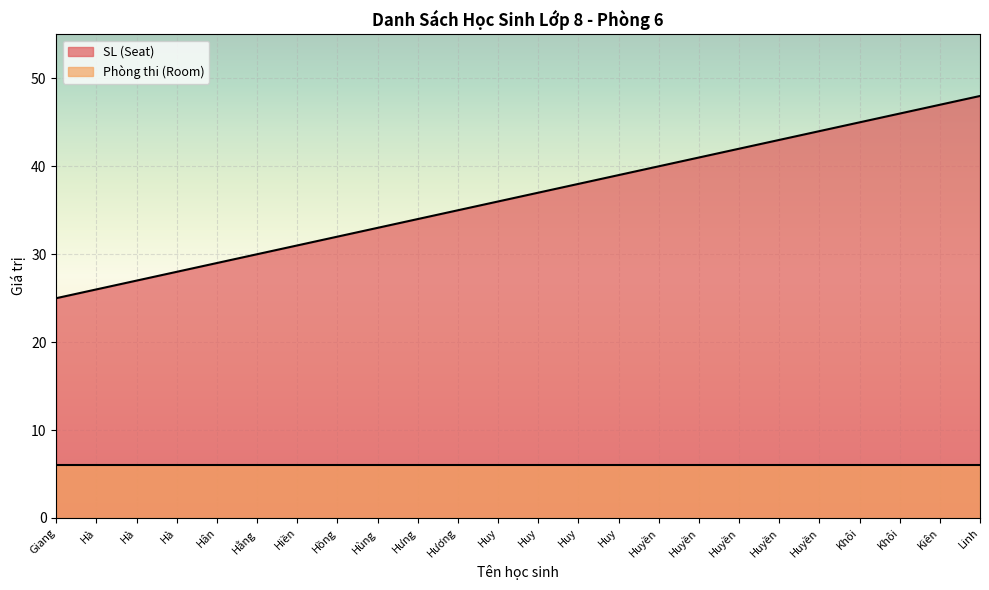

Count the number of values greater than 37.

11